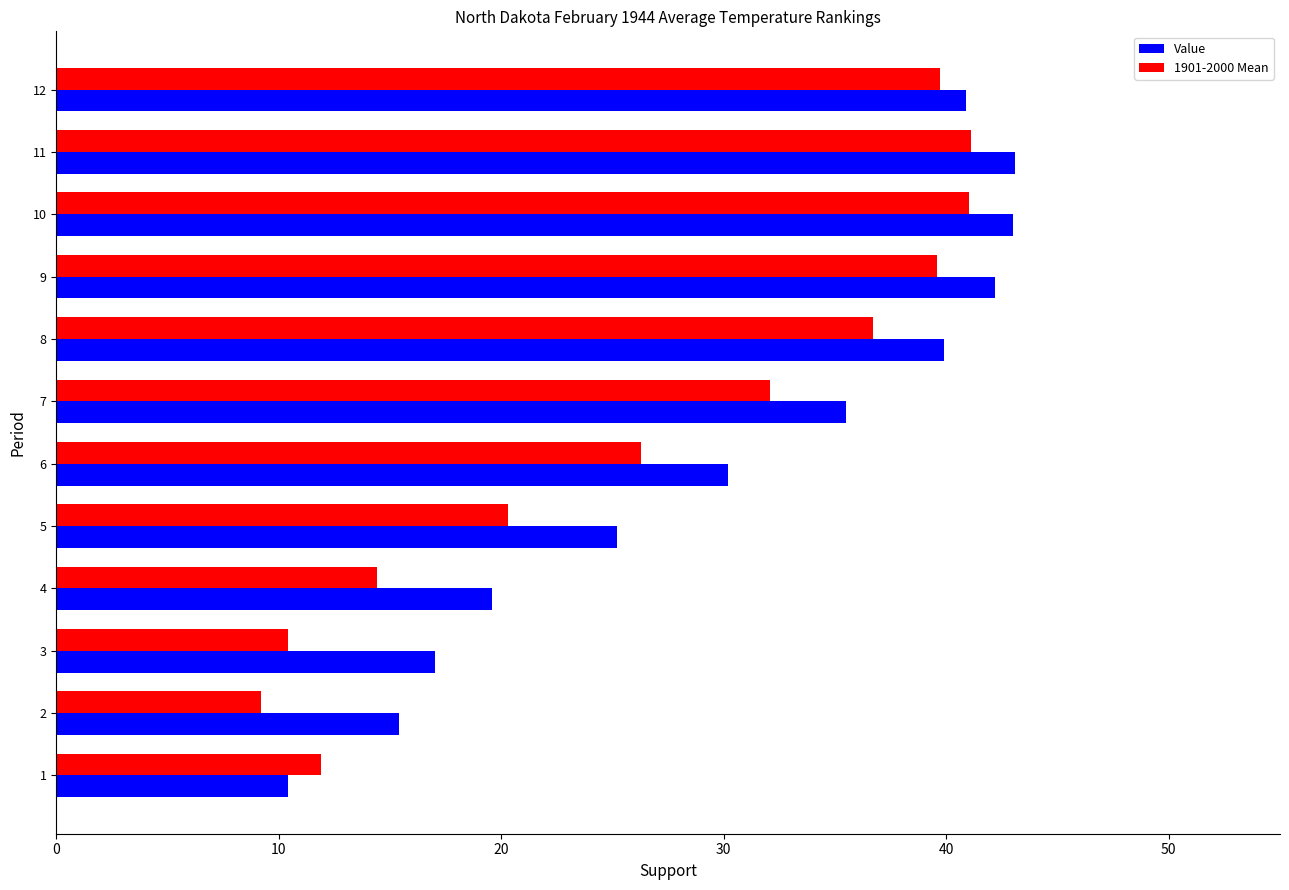

What are all the series names shown in the legend?

Value, 1901-2000 Mean